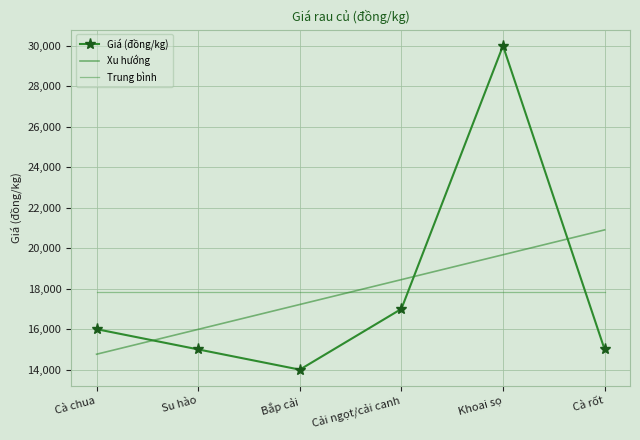

List the labels in order of Giá (đồng/kg) value, largest first.

Khoai sọ, Cải ngọt/cải canh, Cà chua, Su hào, Cà rốt, Bắp cải